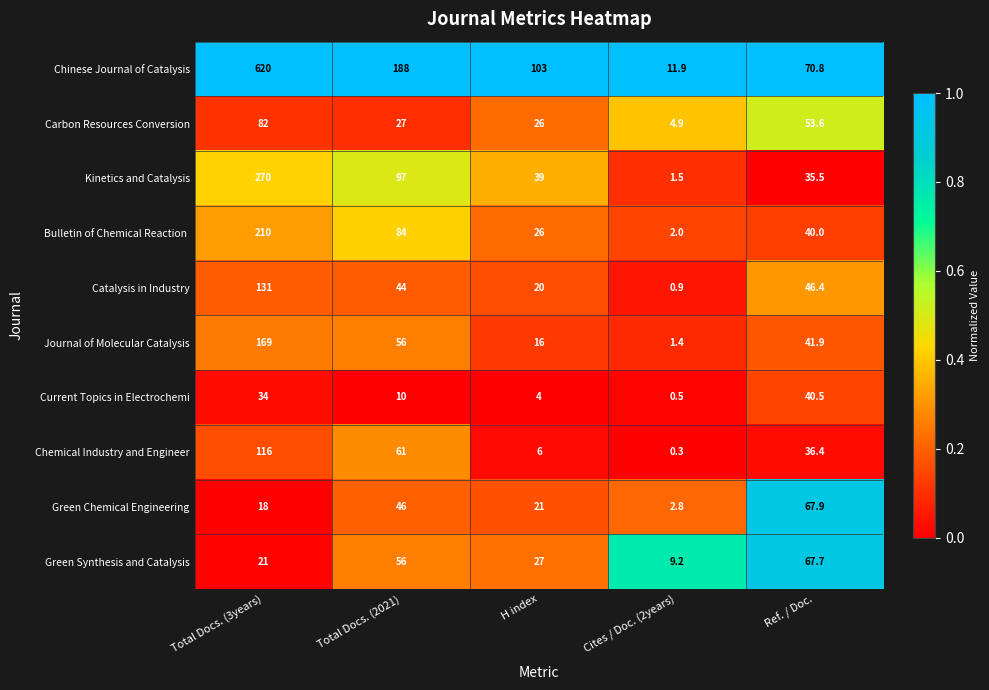

List the labels in order of Journal of Molecular Catalysis value, smallest first.

Cites / Doc. (2years), H index, Ref. / Doc., Total Docs. (2021), Total Docs. (3years)